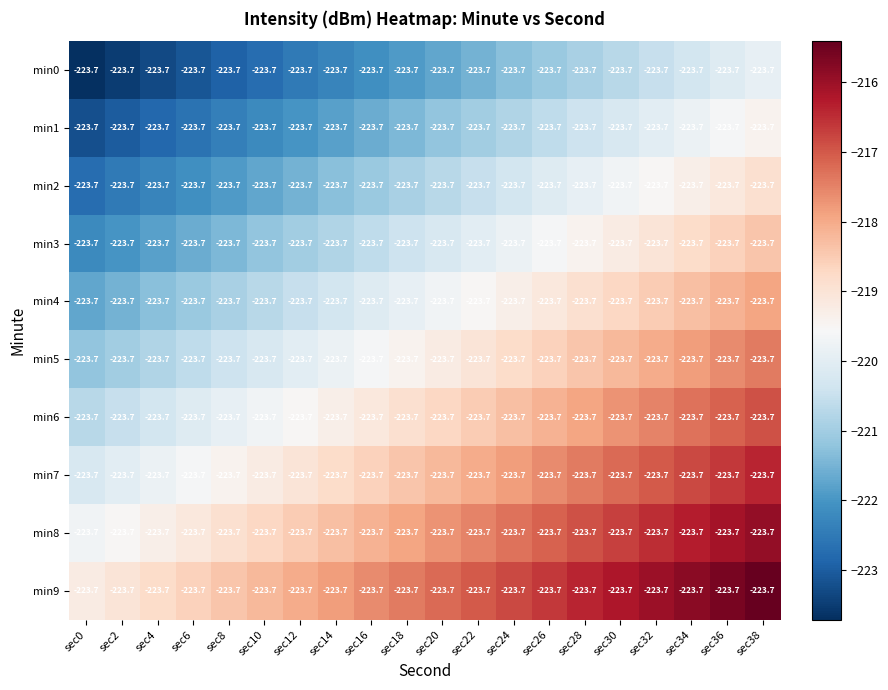

Is it true that min6 equals -217.1 at sec36?

True